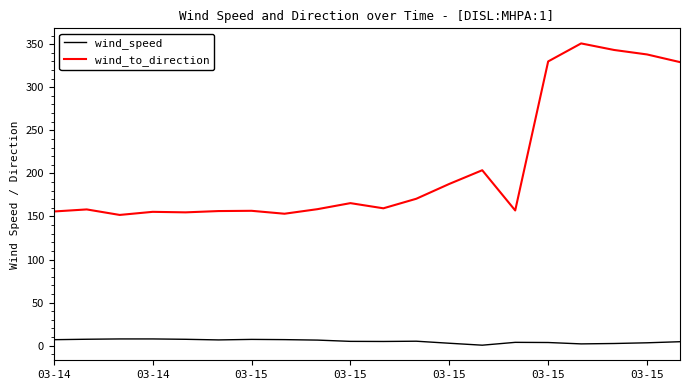

What are all the series names shown in the legend?

wind_speed, wind_to_direction